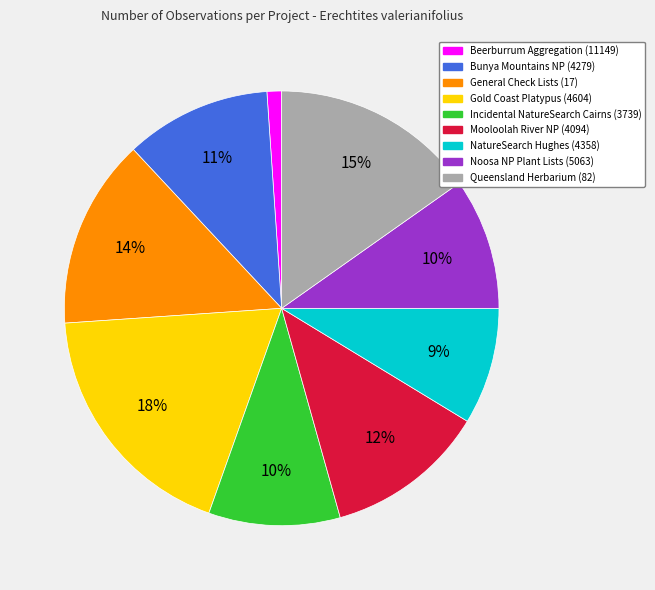

What is the largest slice in the pie chart?

Gold Coast Platypus (4604)